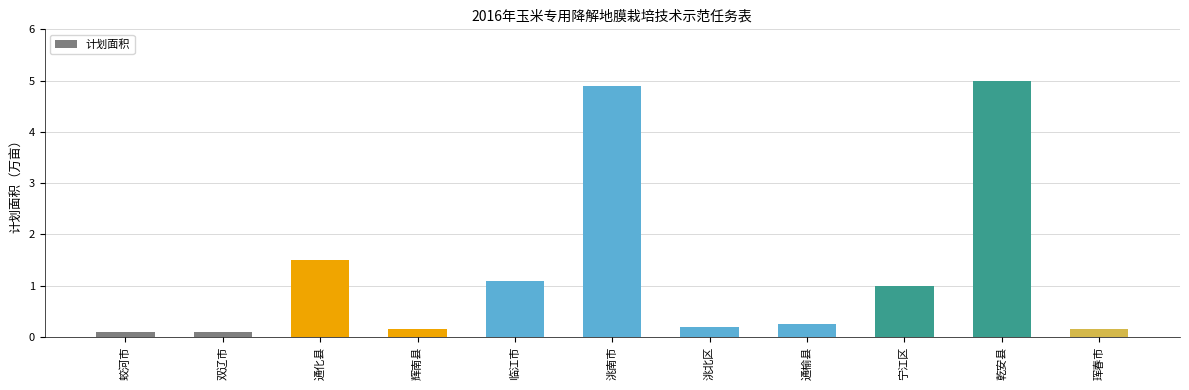

The value at 洮南市 is 4.9. True or false?

True